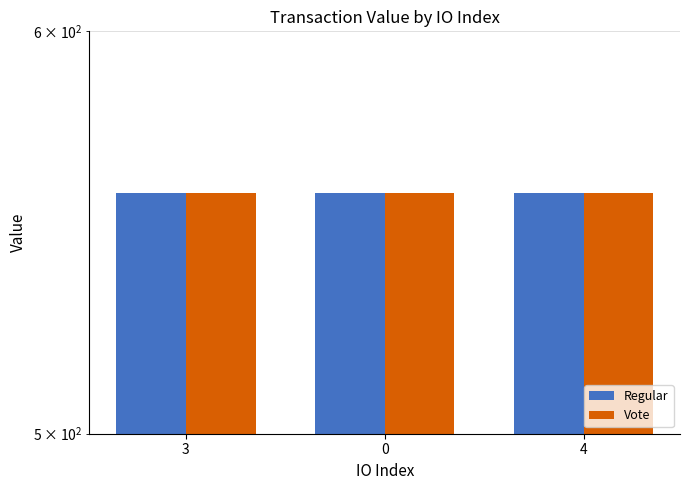

At how many categories does at least one series exceed 557?

3